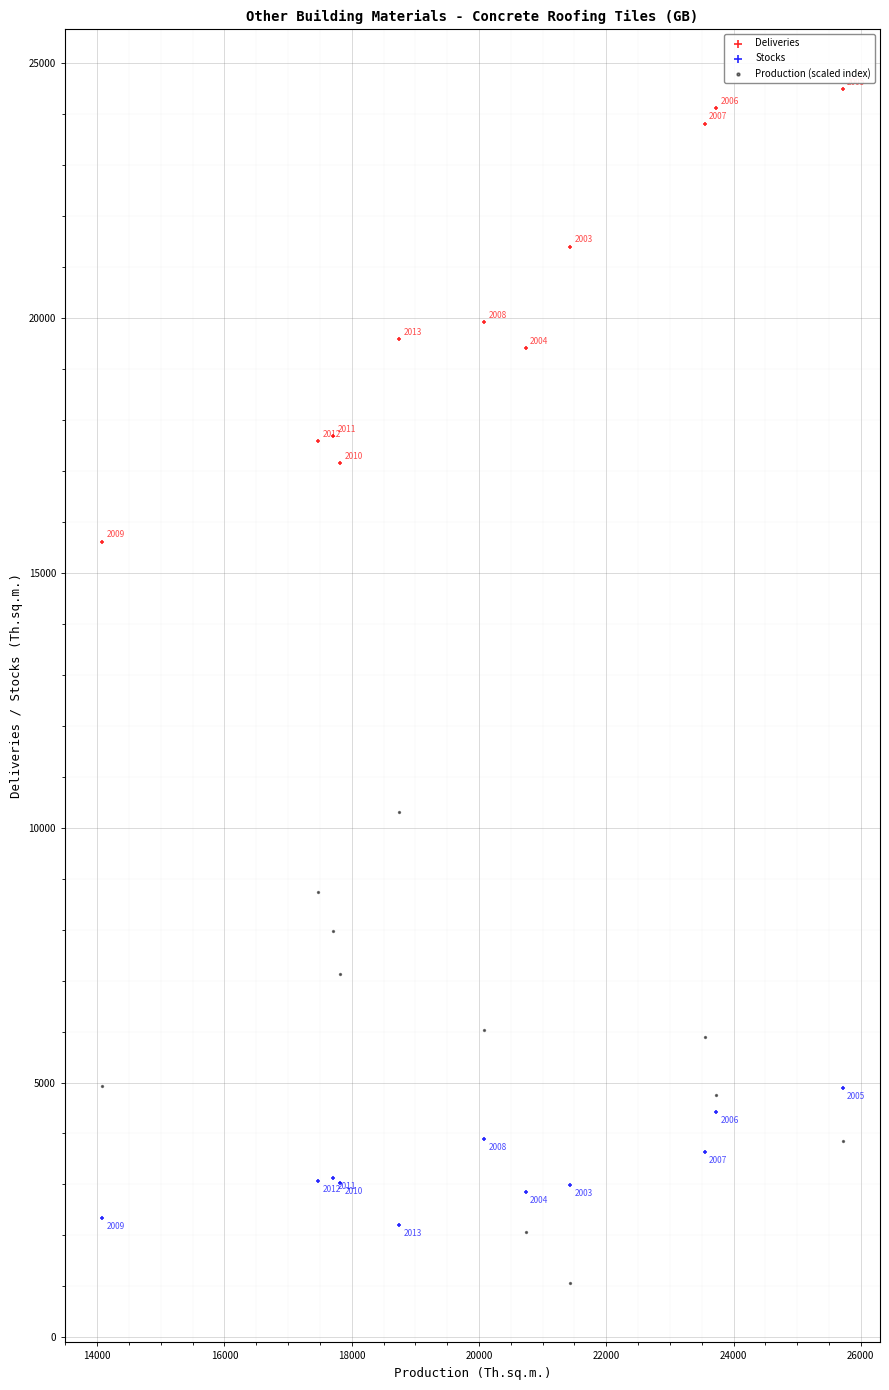

What are all the series names shown in the legend?

Deliveries, Stocks, Production (scaled index)